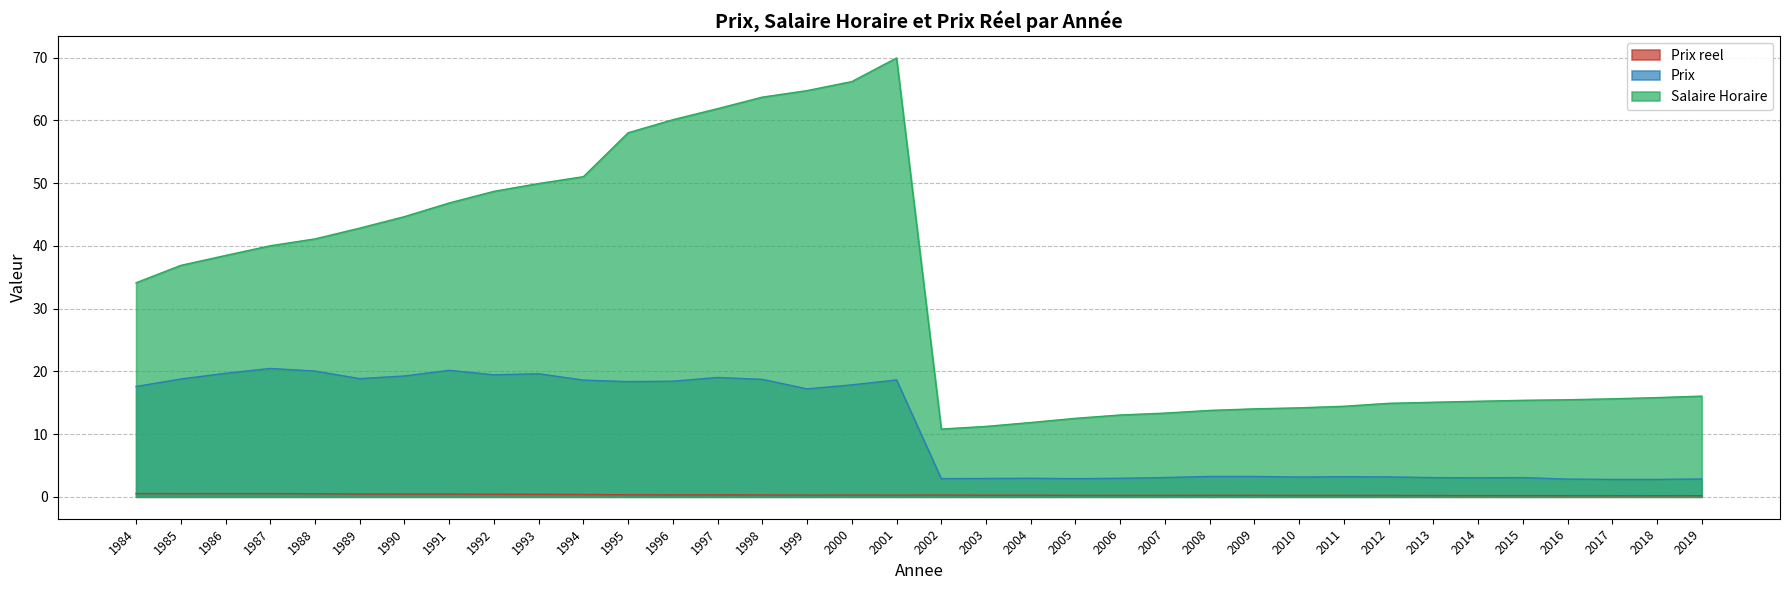

What is the difference between the maximum and minimum values in the Prix series?

17.7